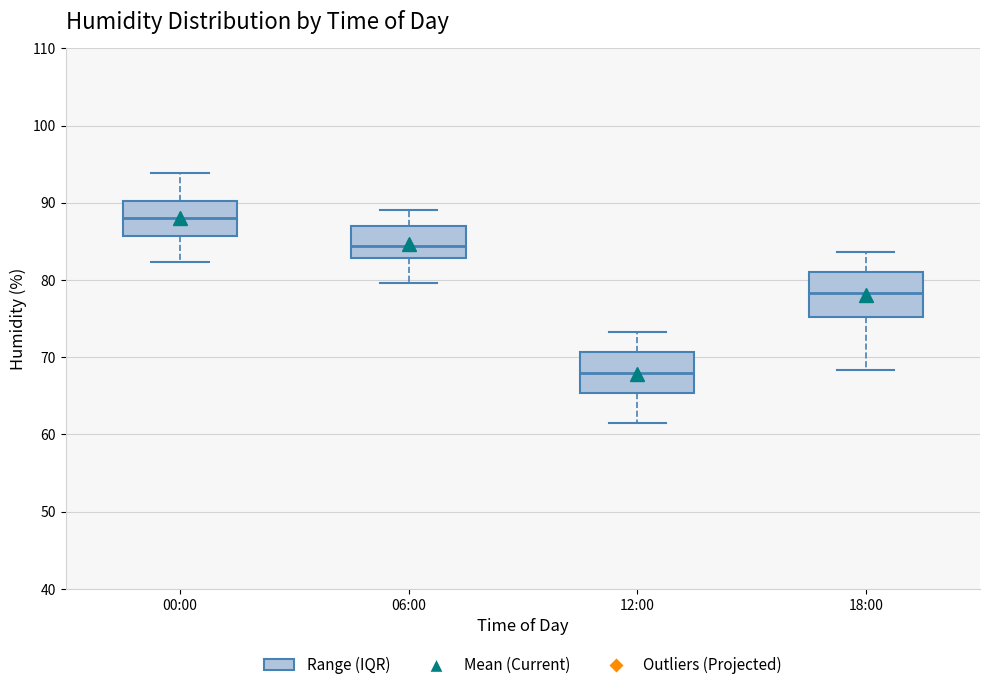

Where does the upper whisker of the box for 12:00 end on the y-axis? The values are not printed on the chart, so give them approximately, as read against the axis.

73